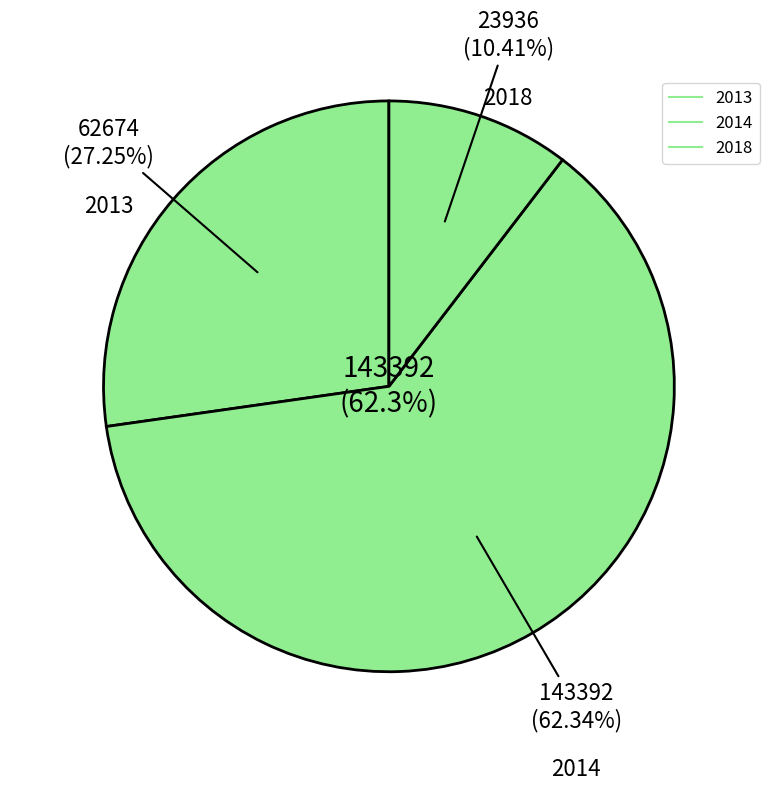

Does 2013-06-17 represent more than half of the total?

No